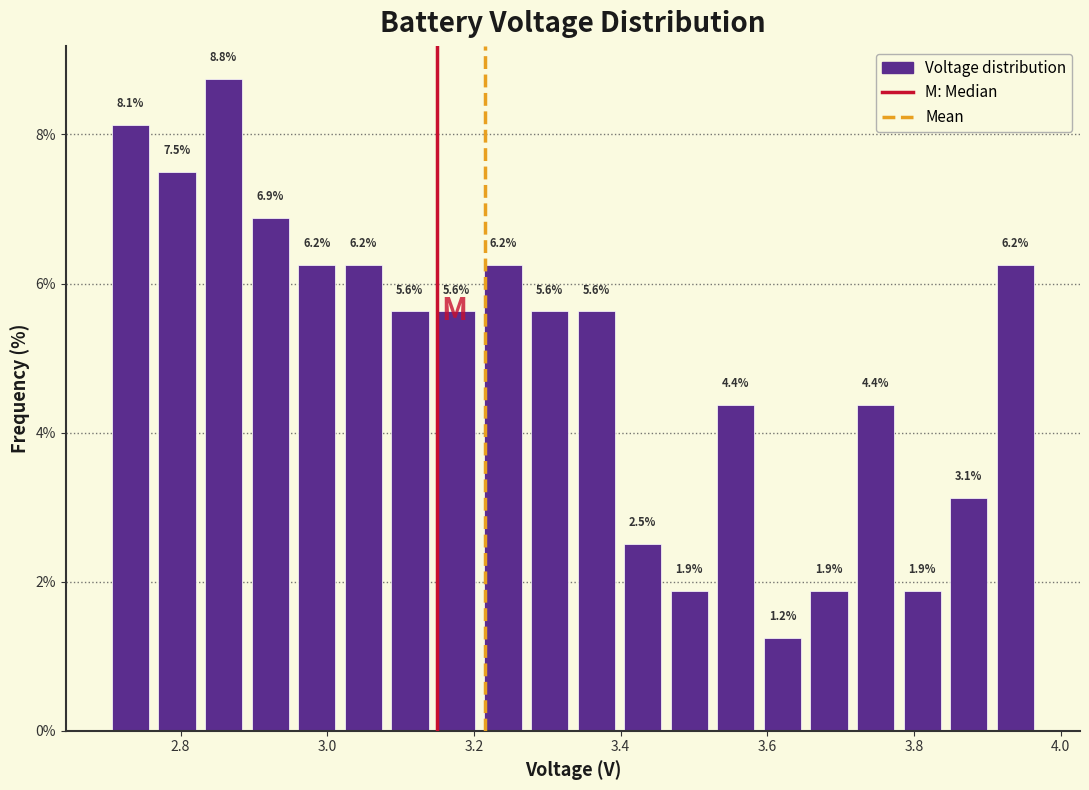

Around what value on the x-axis is the tallest bar? Give the approximate position of its centre, as read against the axis.

2.86